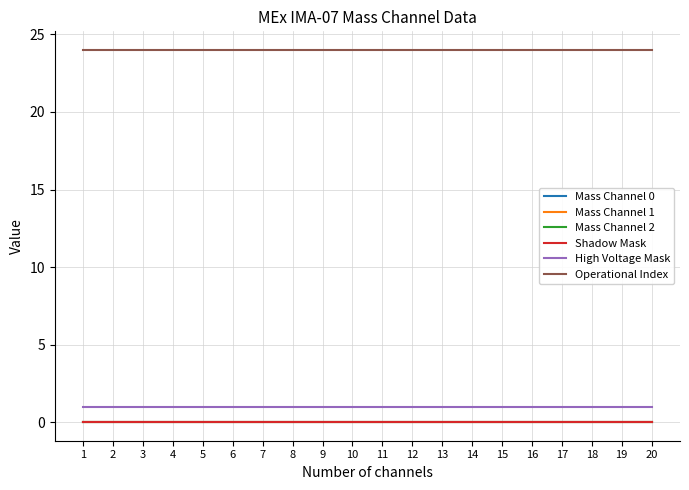

Reading left to right, transcribe all the data shown in this chart.

Mass Channel 0: 0	0	0	0	0	0	0	0	0	0	0	0	0	0	0	0	0	0	0	0
Mass Channel 1: 0	0	0	0	0	0	0	0	0	0	0	0	0	0	0	0	0	0	0	0
Mass Channel 2: 0	0	0	0	0	0	0	0	0	0	0	0	0	0	0	0	0	0	0	0
Shadow Mask: 0	0	0	0	0	0	0	0	0	0	0	0	0	0	0	0	0	0	0	0
High Voltage Mask: 1	1	1	1	1	1	1	1	1	1	1	1	1	1	1	1	1	1	1	1
Operational Index: 24	24	24	24	24	24	24	24	24	24	24	24	24	24	24	24	24	24	24	24